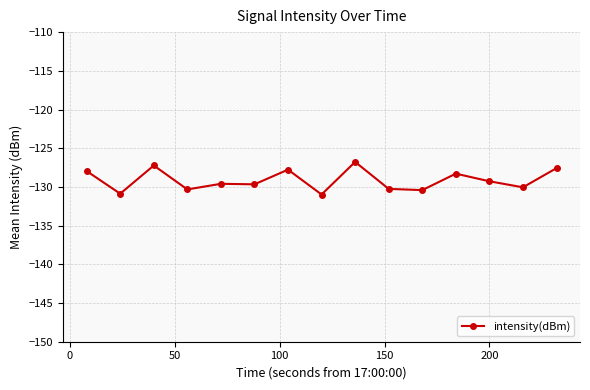

How many data points are less than -129?

9